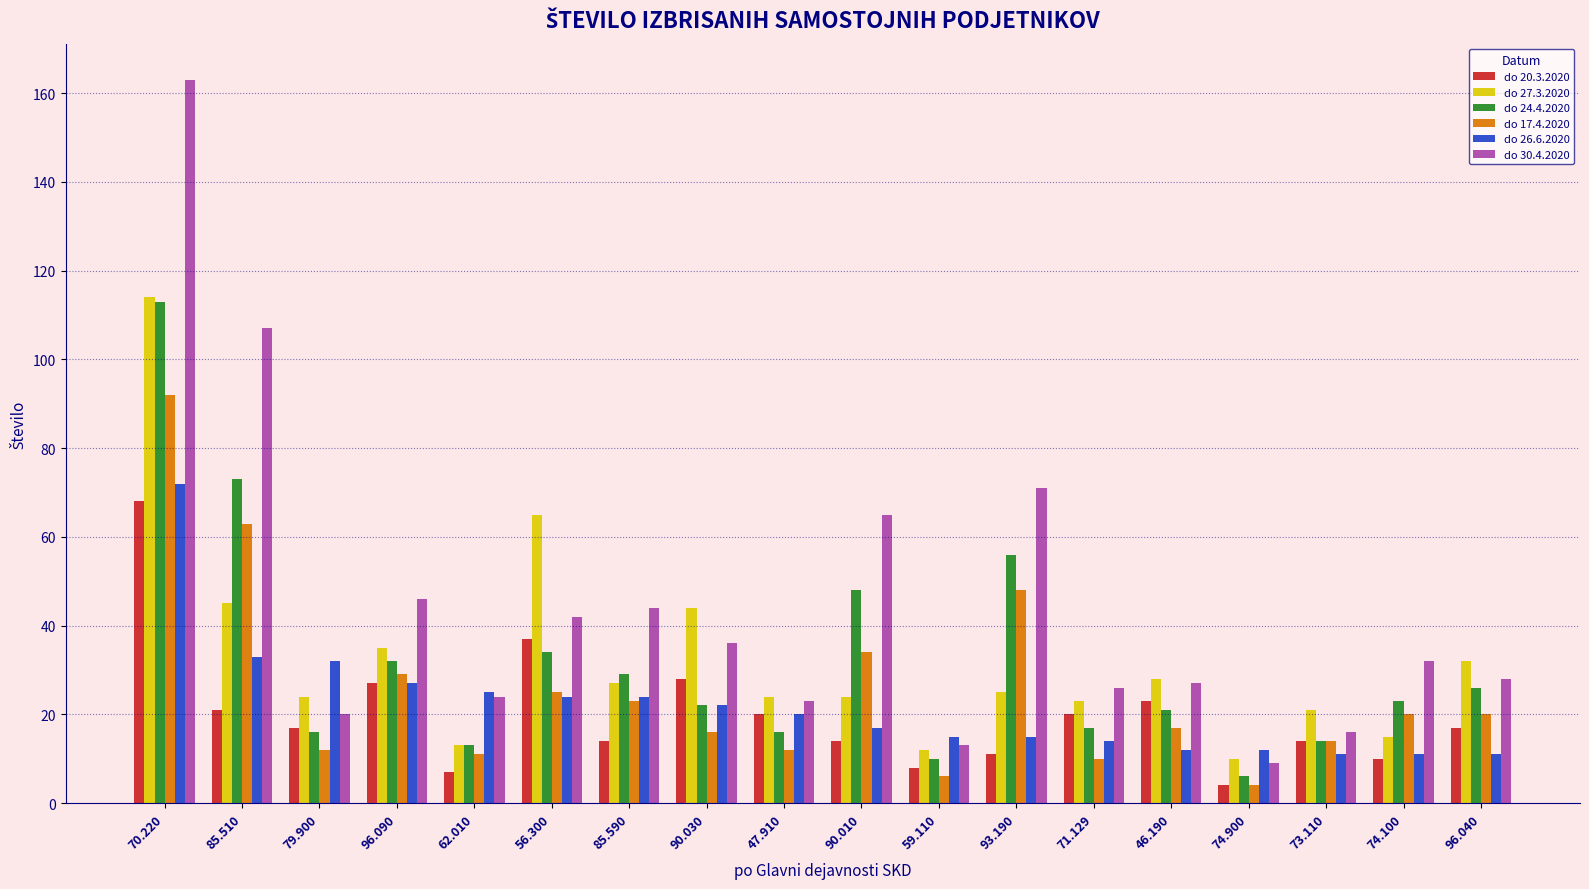

What is the total value across all series at 74.900?

45